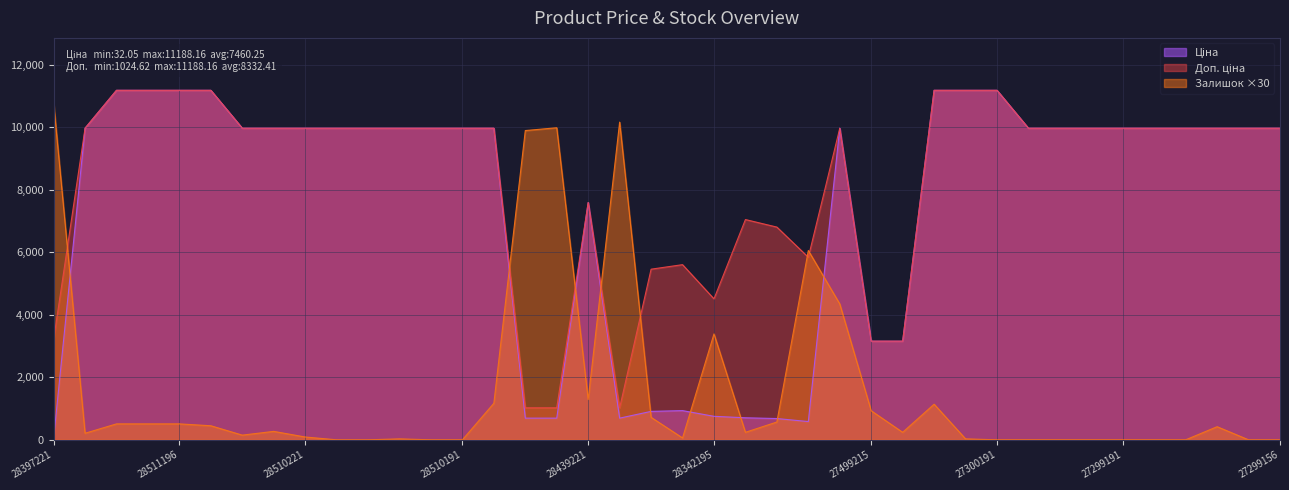

Does the chart display data point markers on the line(s)?

No